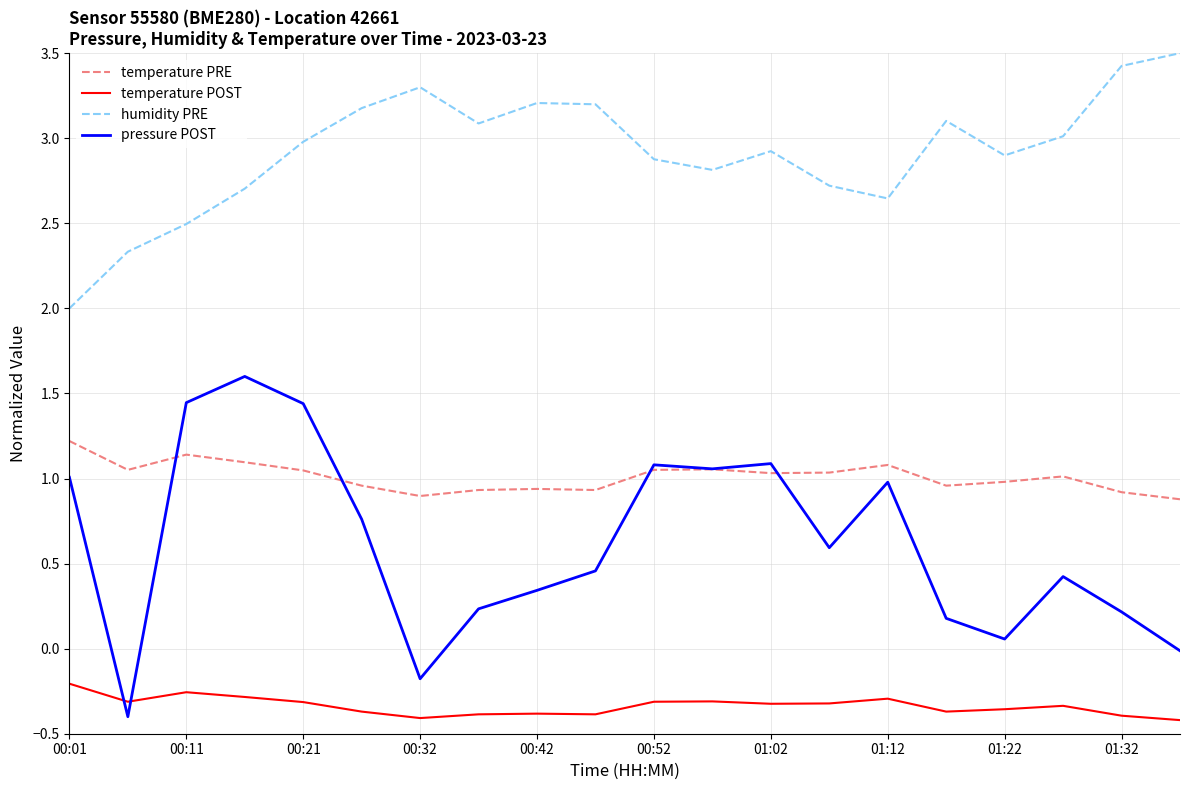

How many series are shown in this chart?

4